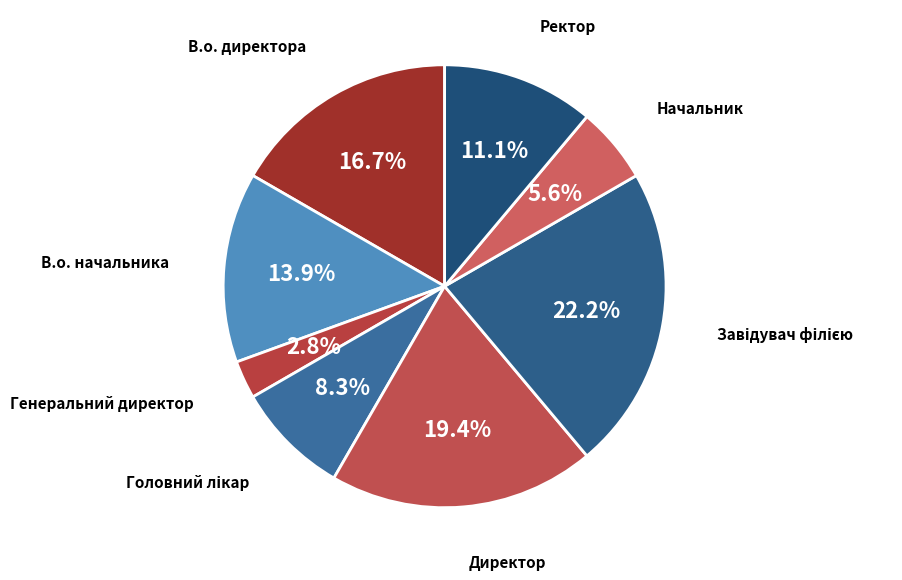

What is the ratio of the value at В.о. директора to the value at Ректор?

1.5